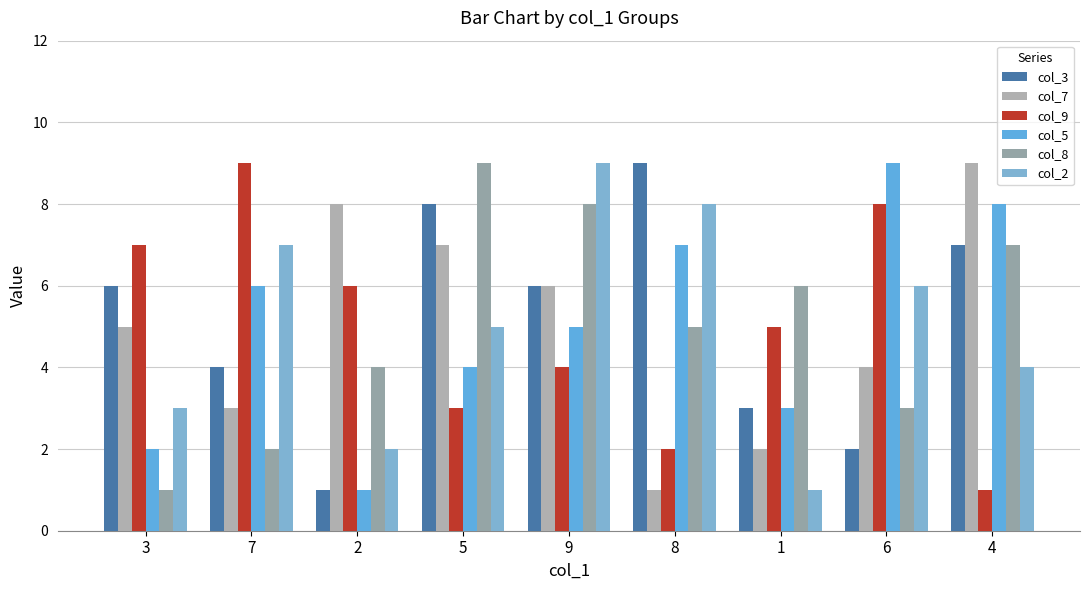

How many bars are there in each group?

6